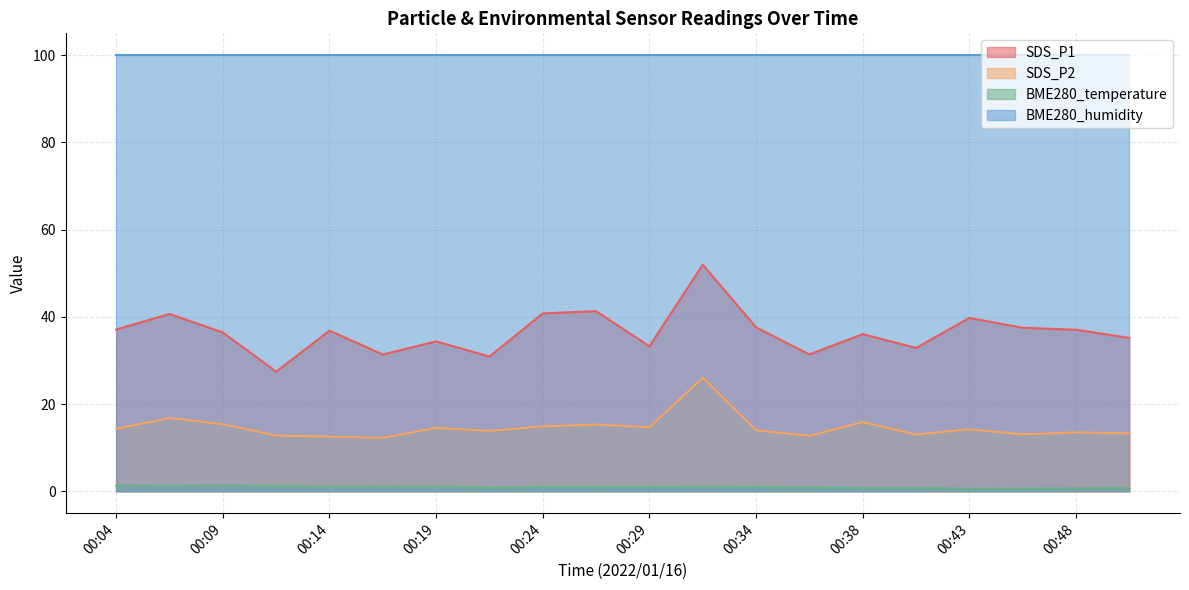

What is the difference between the SDS_P2 values at 00:04 and 00:12?

1.5